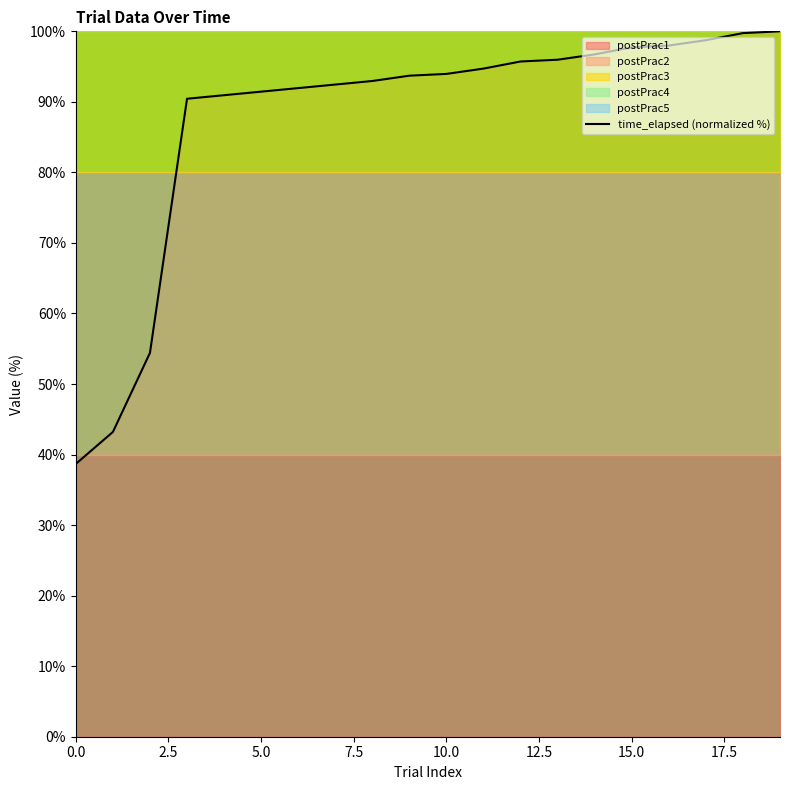

What is the minimum value for time_elapsed (normalized %)?

38.7